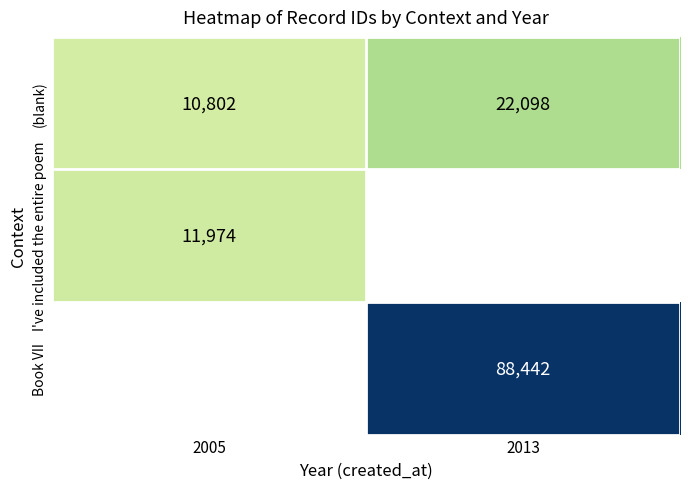

What is the maximum value for (blank)?

22098